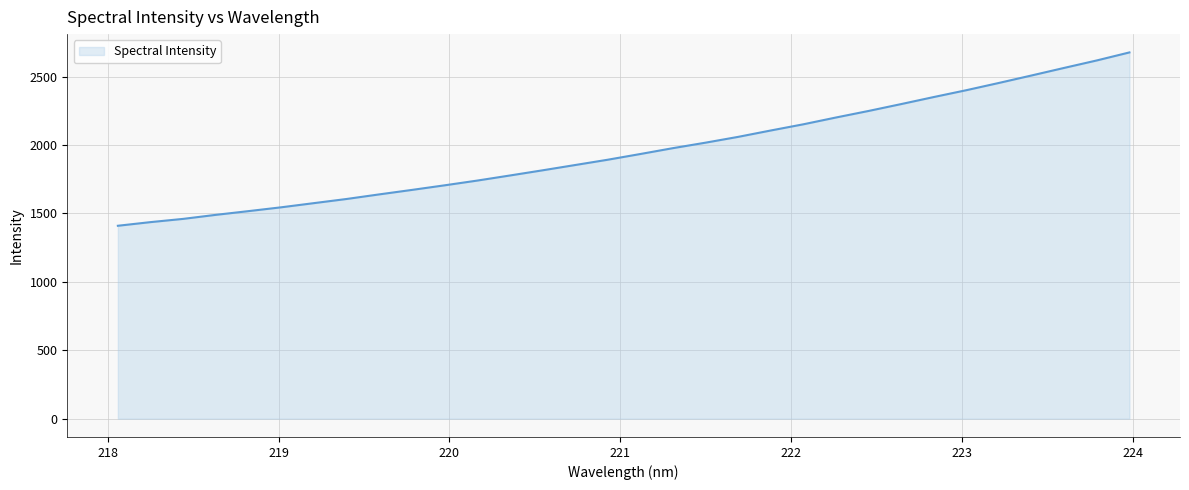

What is the minimum value shown in the chart?

1409.9